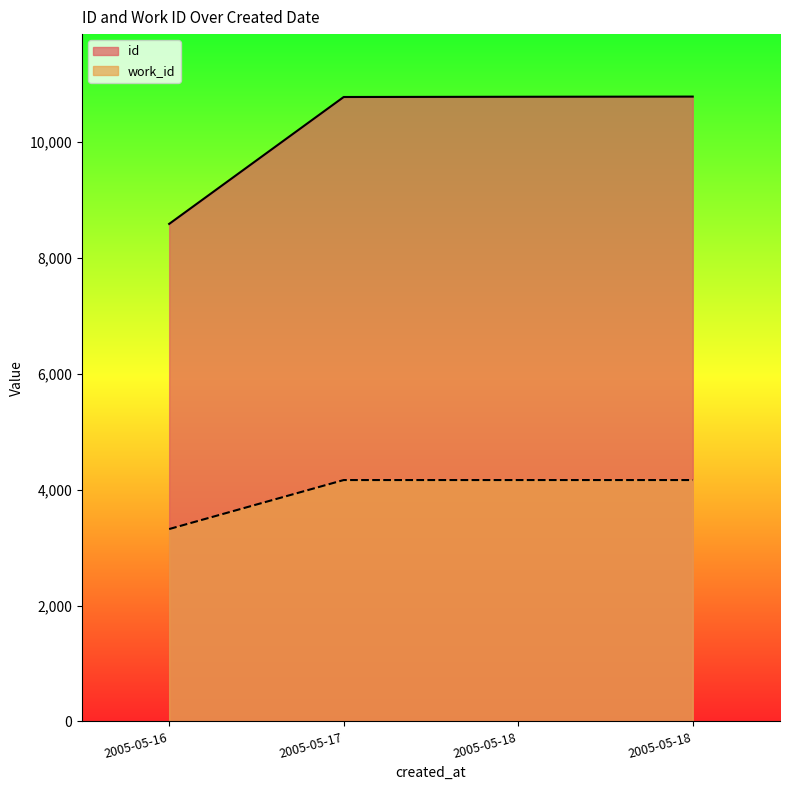

How many data points in id are above 10784?

1